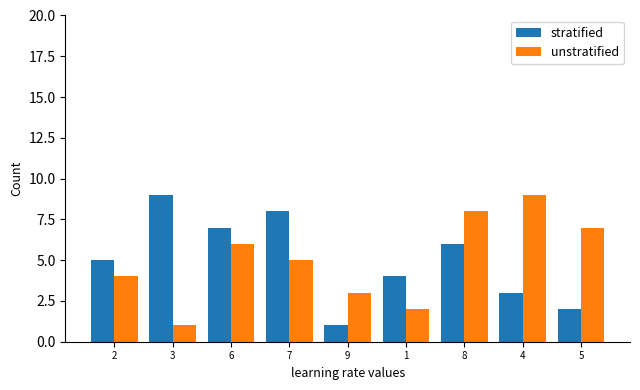

At 5, list the series in order from smallest to largest.

stratified, unstratified